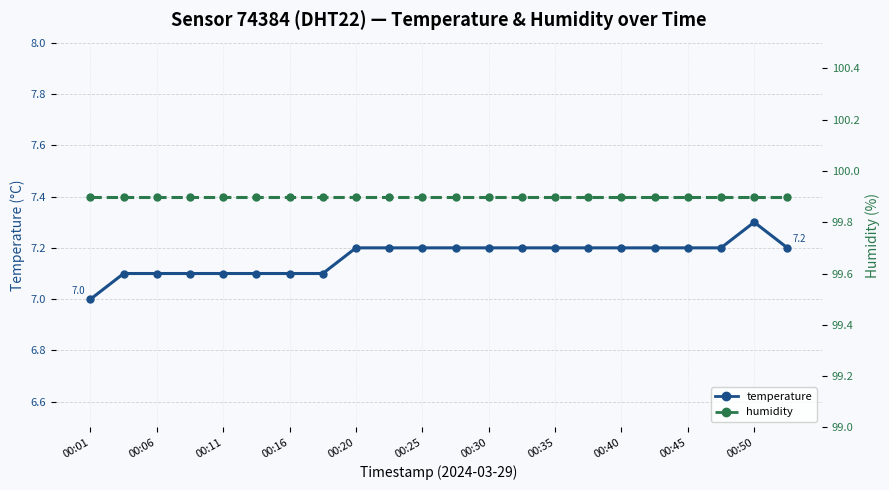

Which category has the highest value in the humidity series?

00:01